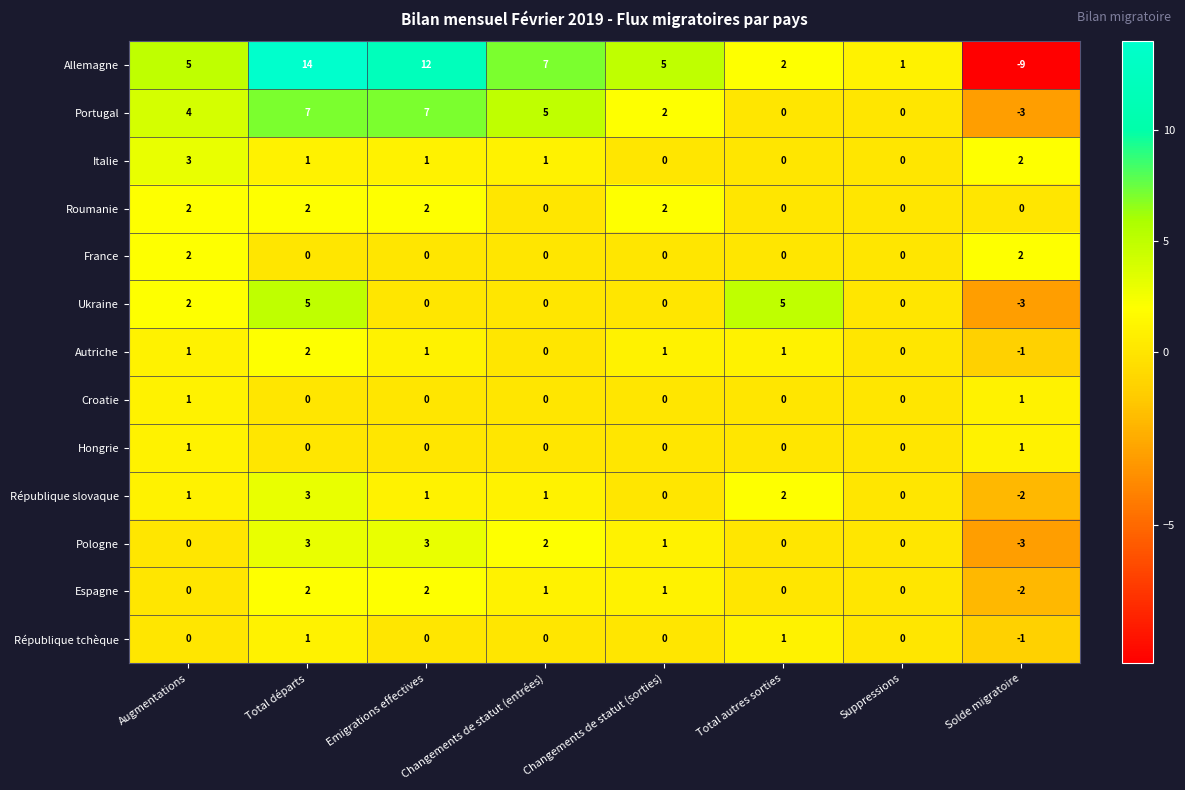

How many Ukraine values are between 0 and 5?

7